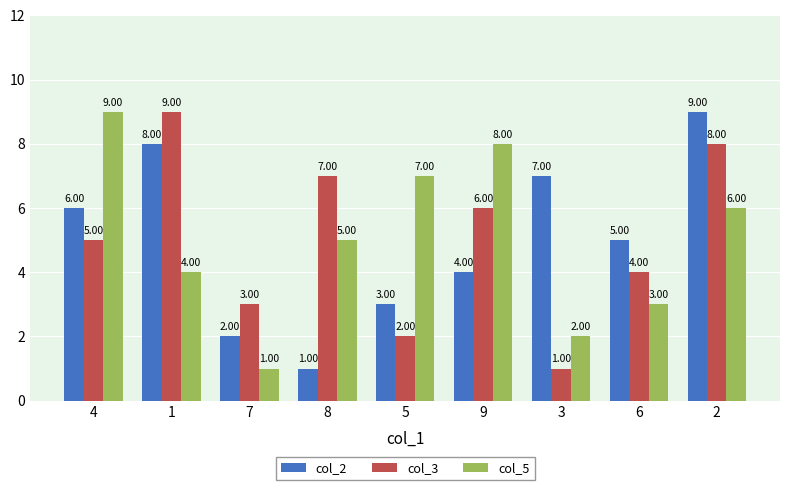

Reading right to left, list all the values displayed in this chart.

col_2: 9	5	7	4	3	1	2	8	6
col_3: 8	4	1	6	2	7	3	9	5
col_5: 6	3	2	8	7	5	1	4	9